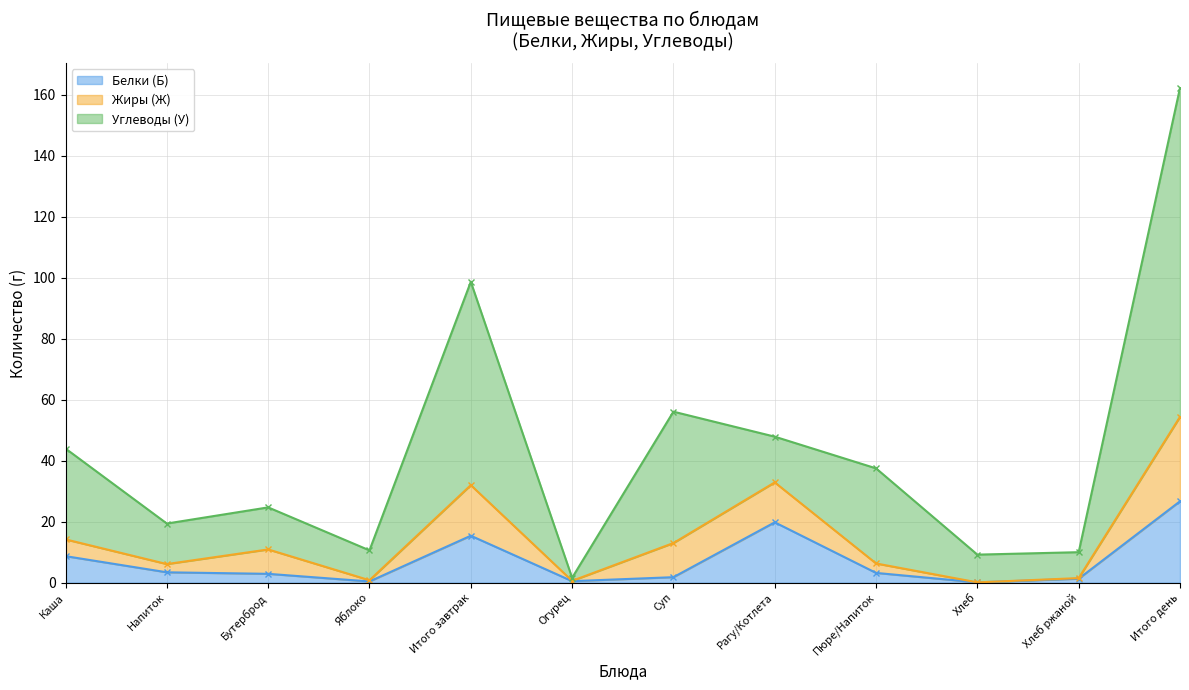

The value of Углеводы (У) at Яблоко is 10.6. True or false?

True